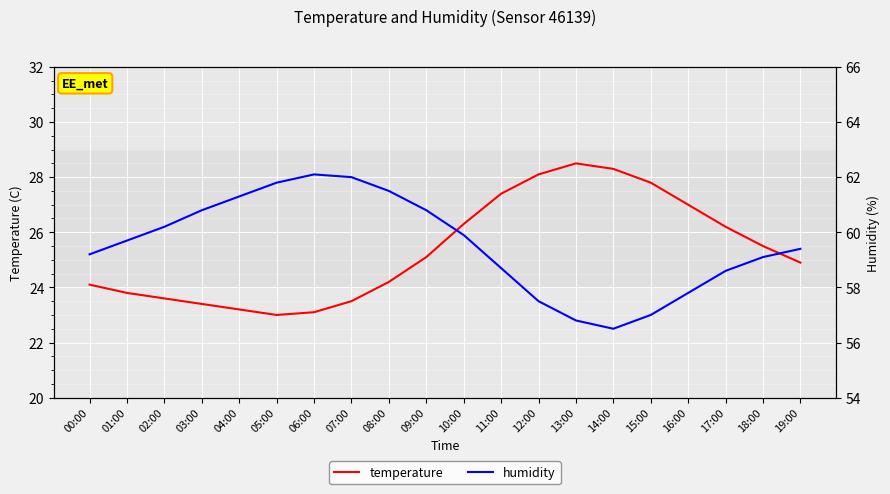

At which category does the chart reach its minimum across all series?

05:00